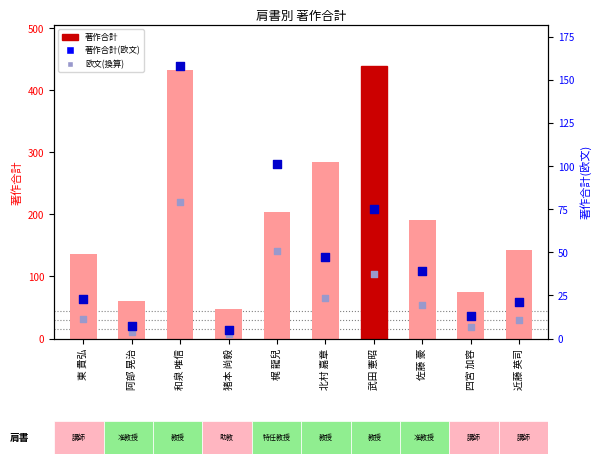

Is the value of 著作合計 at 東 貴弘 greater than the value of 著作合計(欧文) at 和泉 唯信?

No